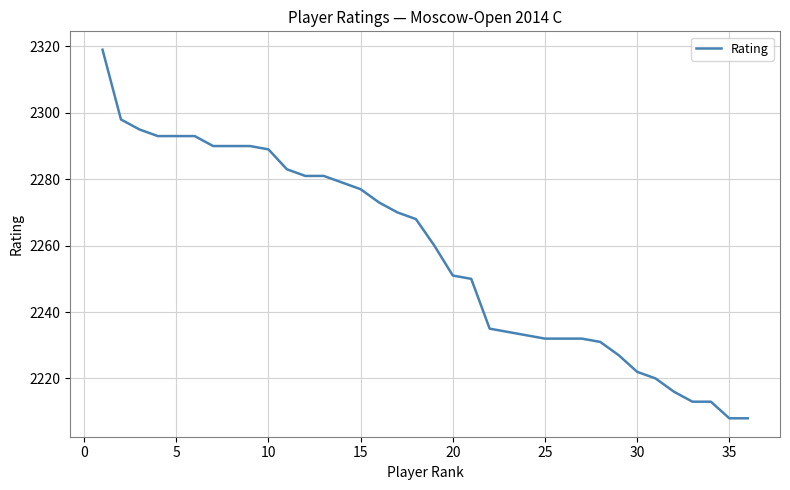

Does the chart display data point markers on the line(s)?

No